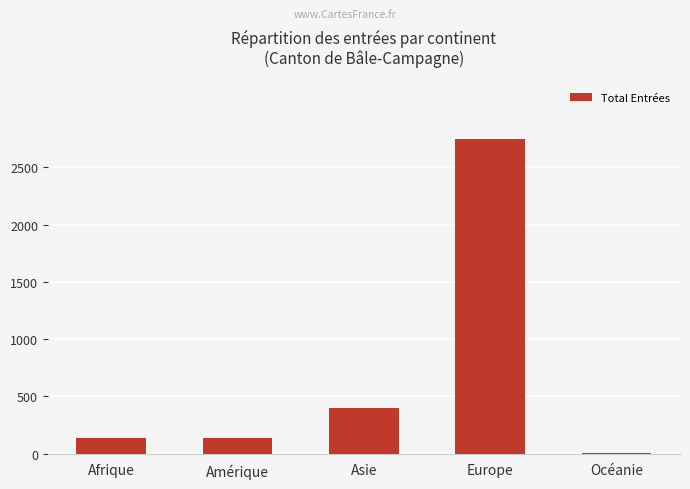

What is the change in value from Amérique to Asie?

+261